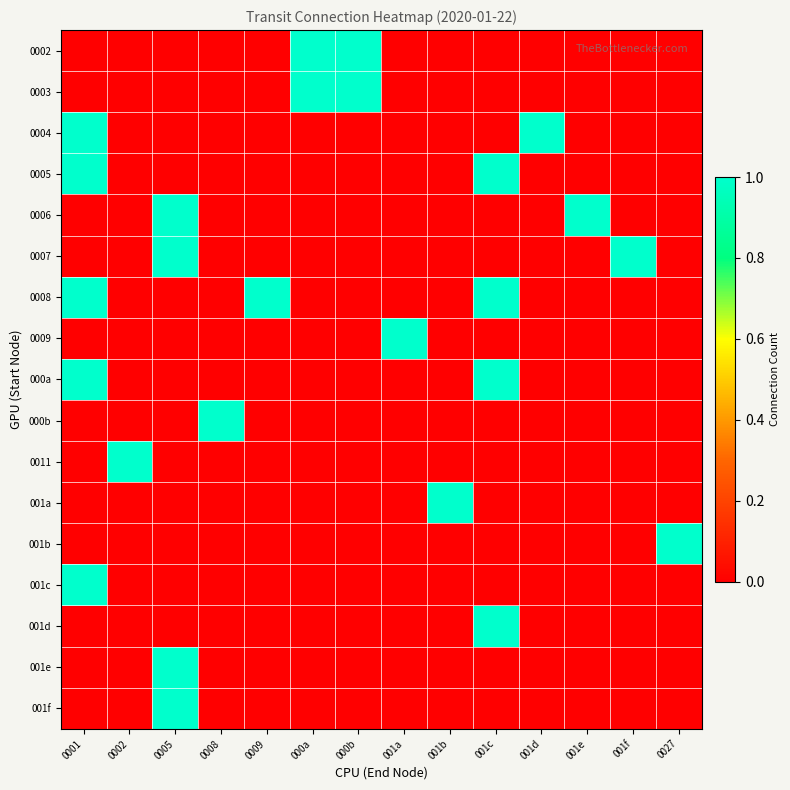

At how many categories does at least one series exceed 0?

14